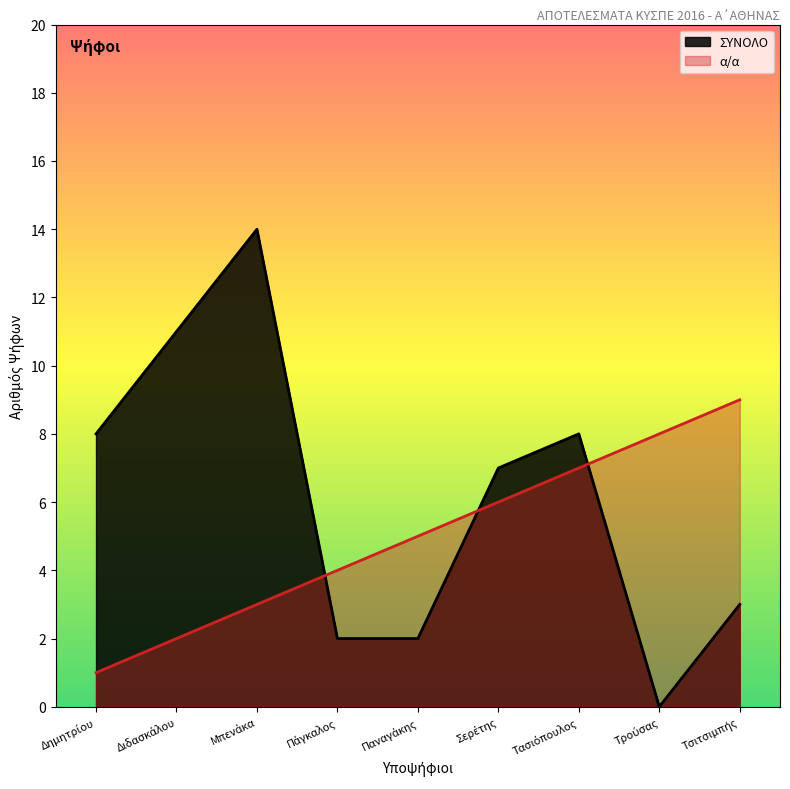

Count the α/α values in the range 3 to 7.

5